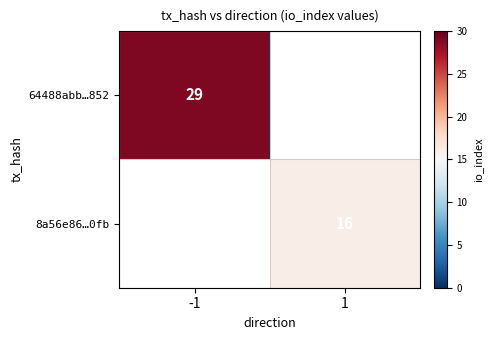

Is it true that 64488abb…852 equals 14 at -1?

False